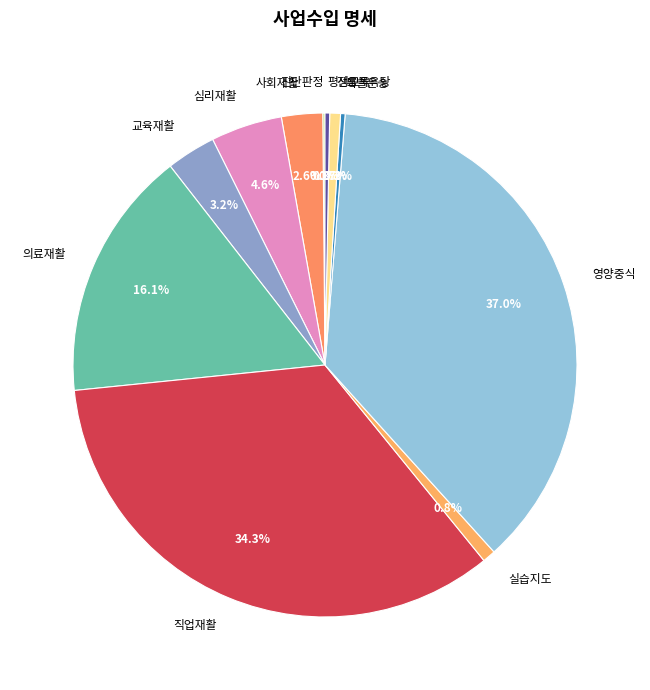

Is there a majority slice in this chart?

No